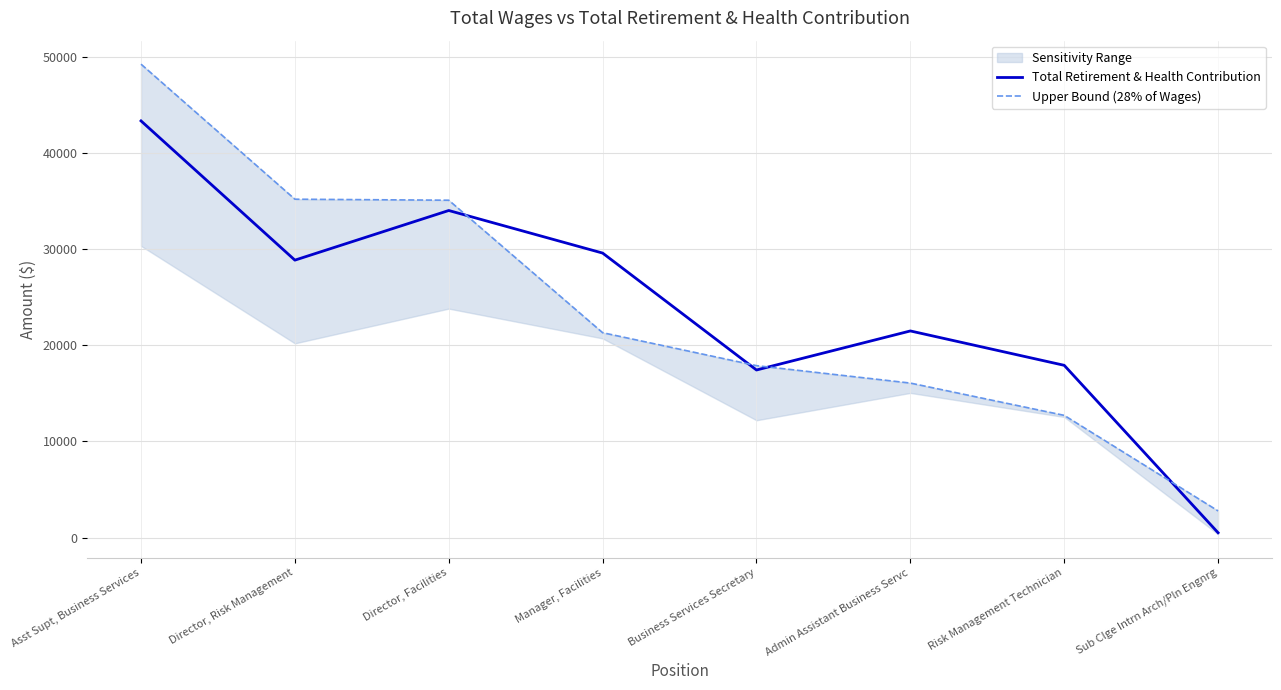

At which category is the sum across all series the highest?

Asst Supt, Business Services